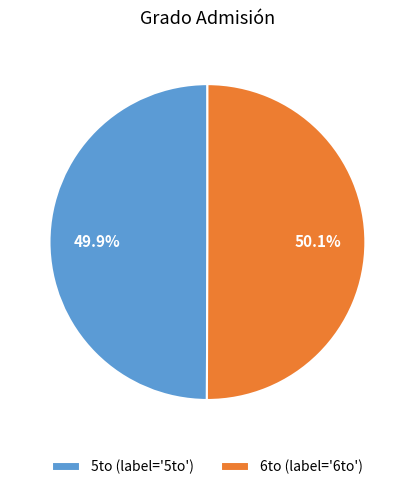

What percentage is NOT represented by 5to (label='5to')?

50.1%